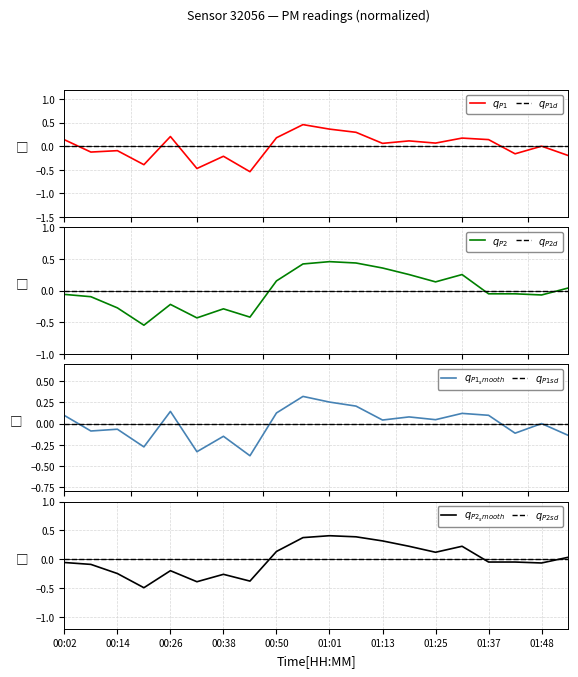

Rank the categories by P1 value from lowest to highest.

00:44, 00:32, 00:20, 00:38, 01:54, 01:42, 00:08, 00:14, 01:48, 01:13, 01:25, 01:19, 00:02, 01:37, 01:31, 00:50, 00:26, 01:07, 01:01, 00:55